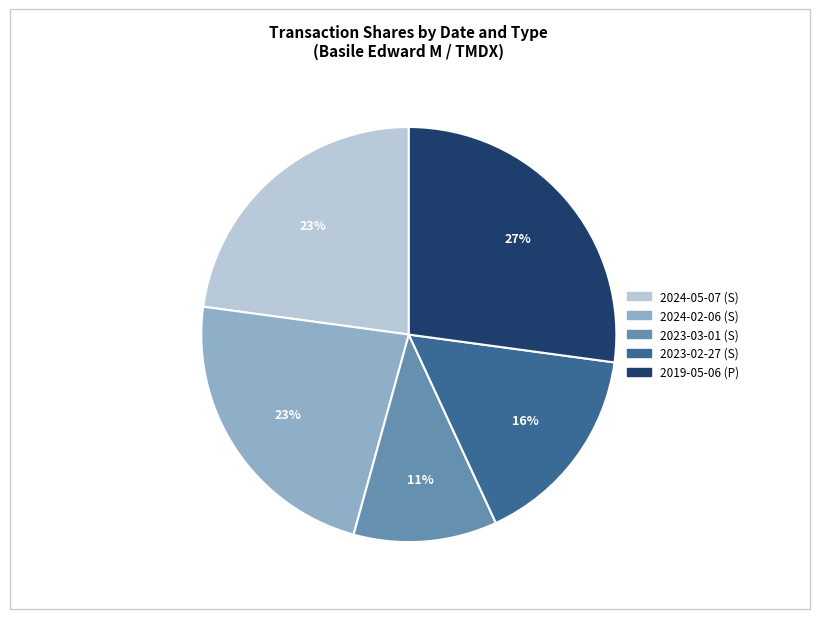

Does any single category account for the majority?

No